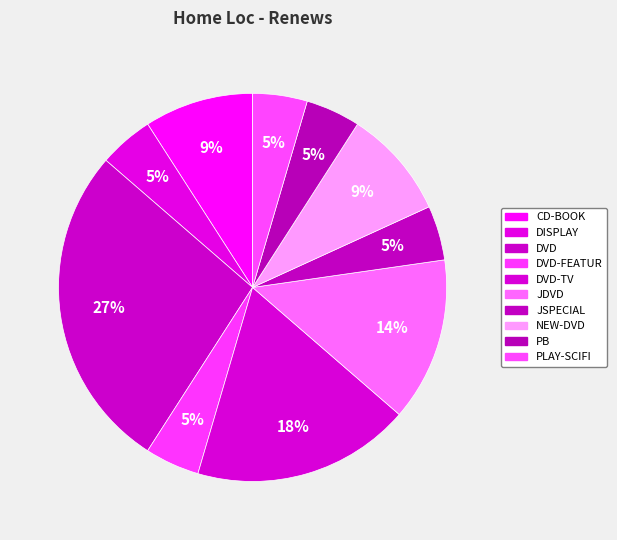

What is the largest slice in the pie chart?

DVD